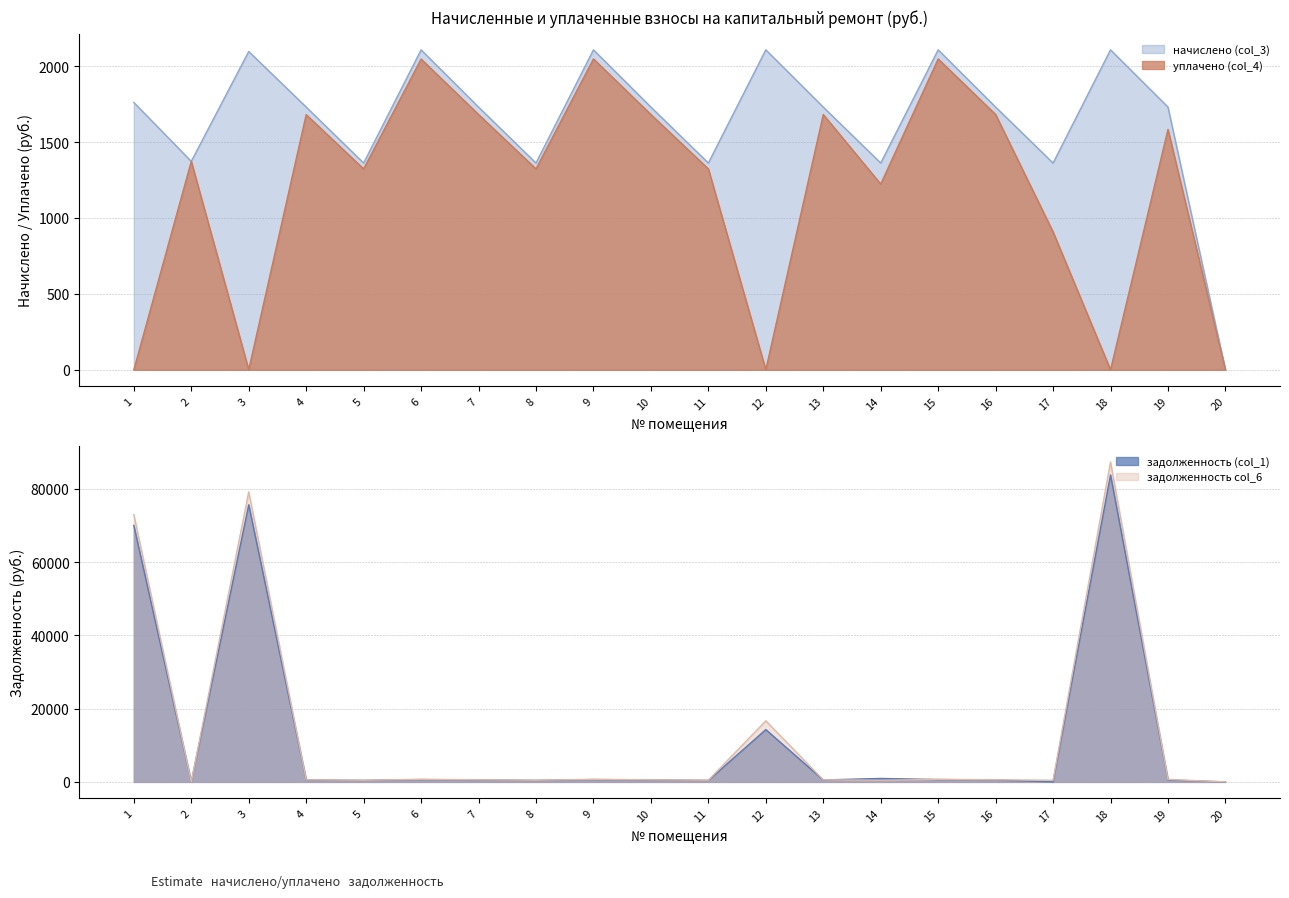

How many interior local peaks does the начислено (col_3) series have?

6